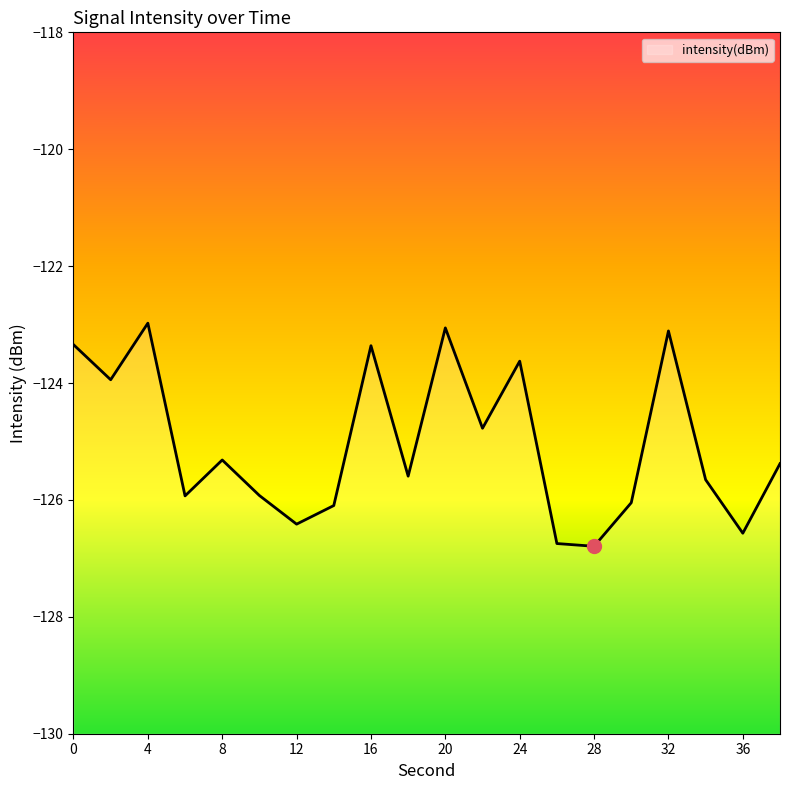

The value at 4 is -123.0. True or false?

True